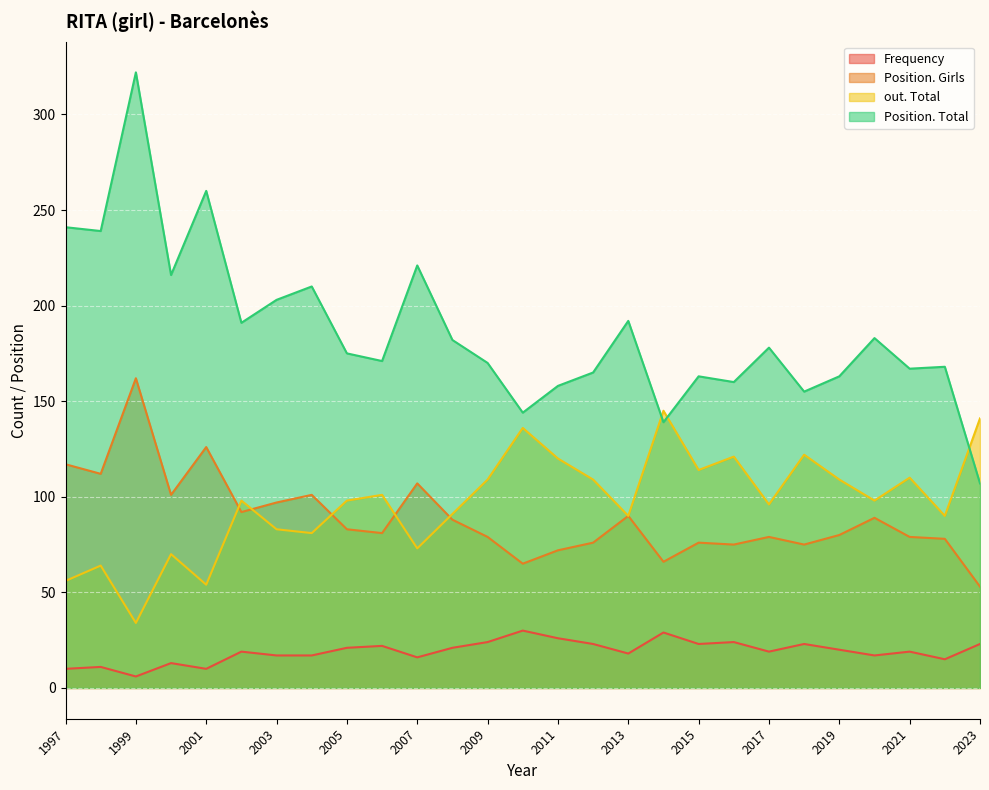

Reading right to left, extract all data points from this chart.

Frequency: 23	15	19	17	20	23	19	24	23	29	18	23	26	30	24	21	16	22	21	17	17	19	10	13	6	11	10
Position. Total: 107	168	167	183	163	155	178	160	163	139	192	165	158	144	170	182	221	171	175	210	203	191	260	216	322	239	241
Position. Girls: 53	78	79	89	80	75	79	75	76	66	90	76	72	65	79	88	107	81	83	101	97	92	126	101	162	112	117
out. Total: 141	90	110	98	109	122	96	121	114	145	90	109	120	136	109	91	73	101	98	81	83	98	54	70	34	64	56